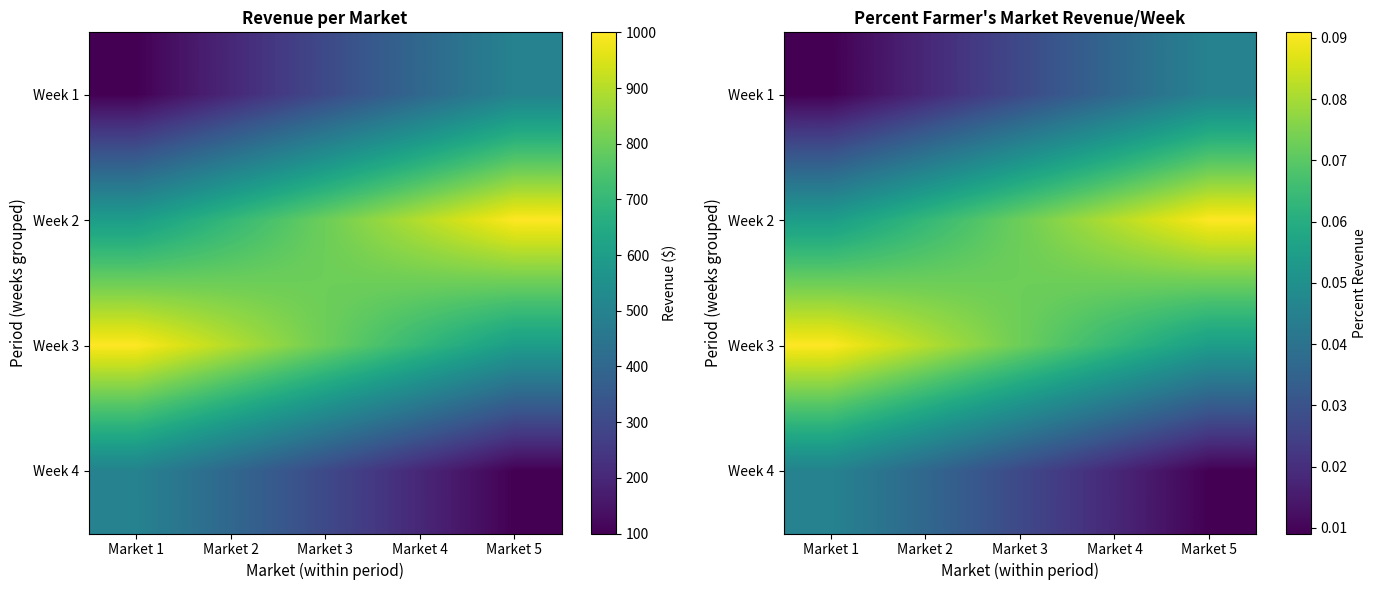

The Week 1 series shows 0.0 at Market 3. True or false?

False